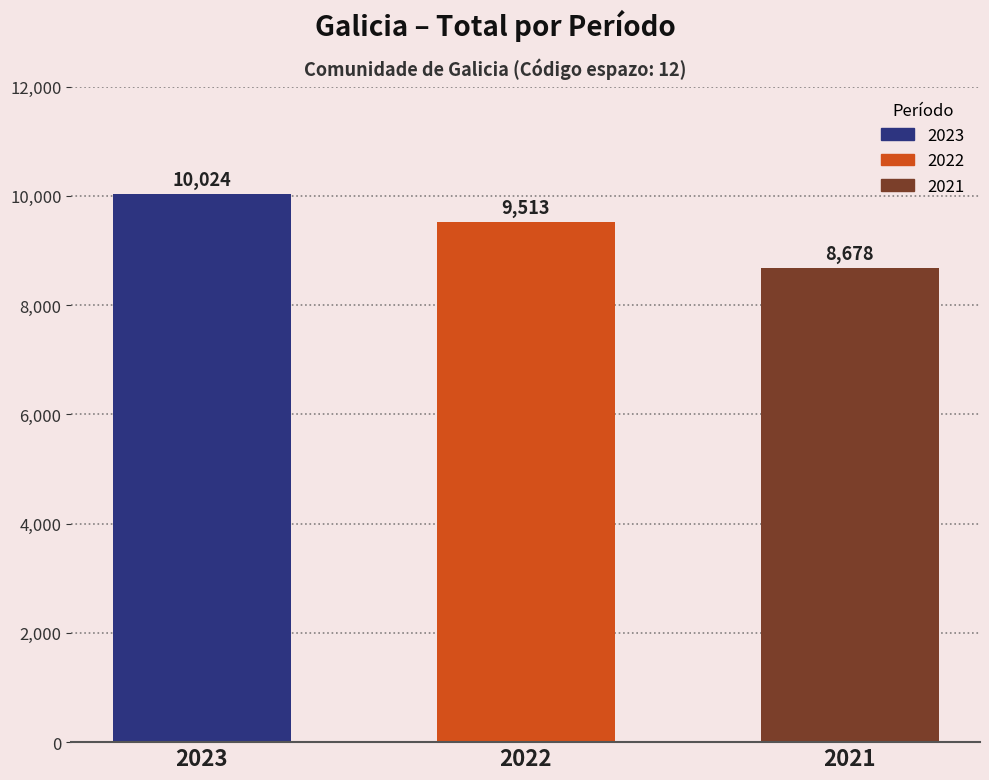

Where is the data nearest to the value 9351?

2022